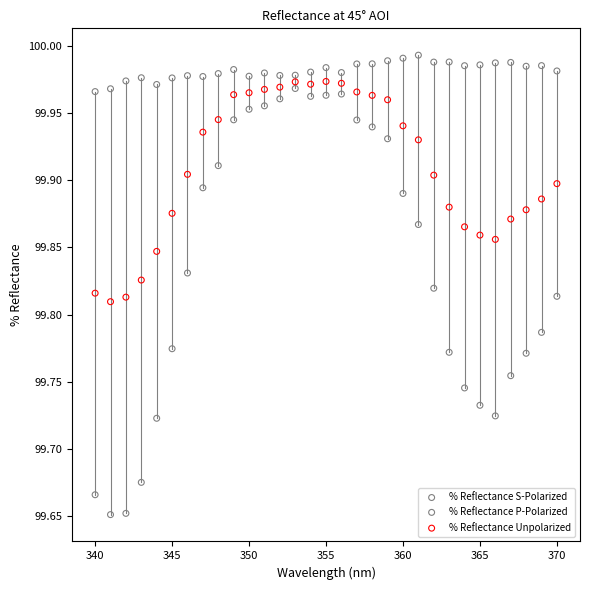

Which series has the largest Y range (max minus min)?

% Reflectance P-Polarized